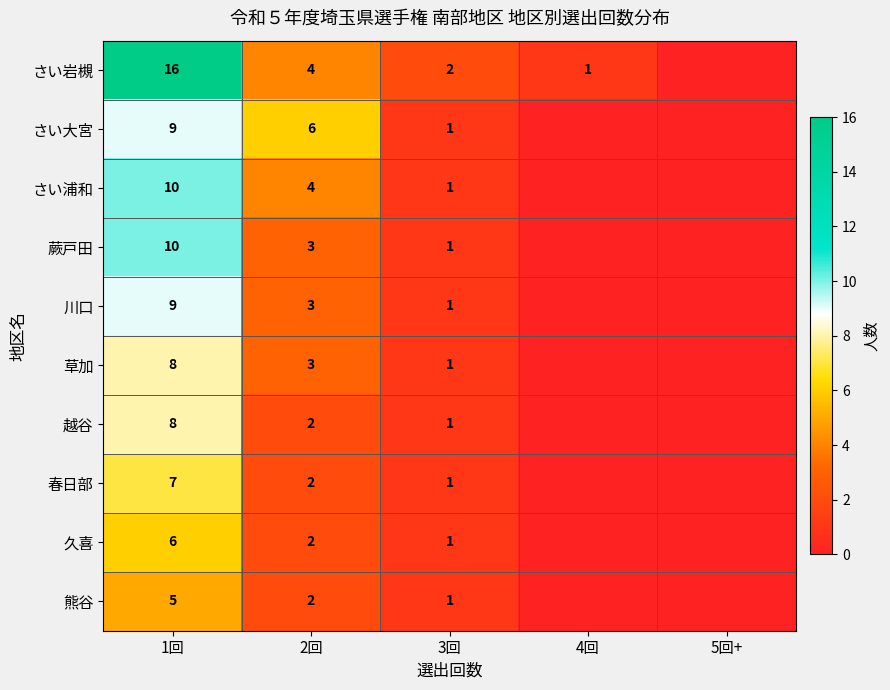

What is the sum of the 川口 values at 1回 and 2回?

12